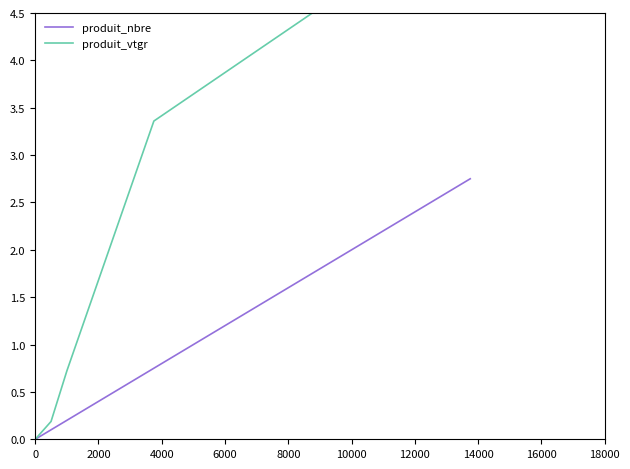

Reading left to right, what are all the values shown in this chart?

produit_nbre: 0.0	0.1	0.2	0.8	2.8
produit_vtgr: 0.0	0.2	0.7	3.4	5.6